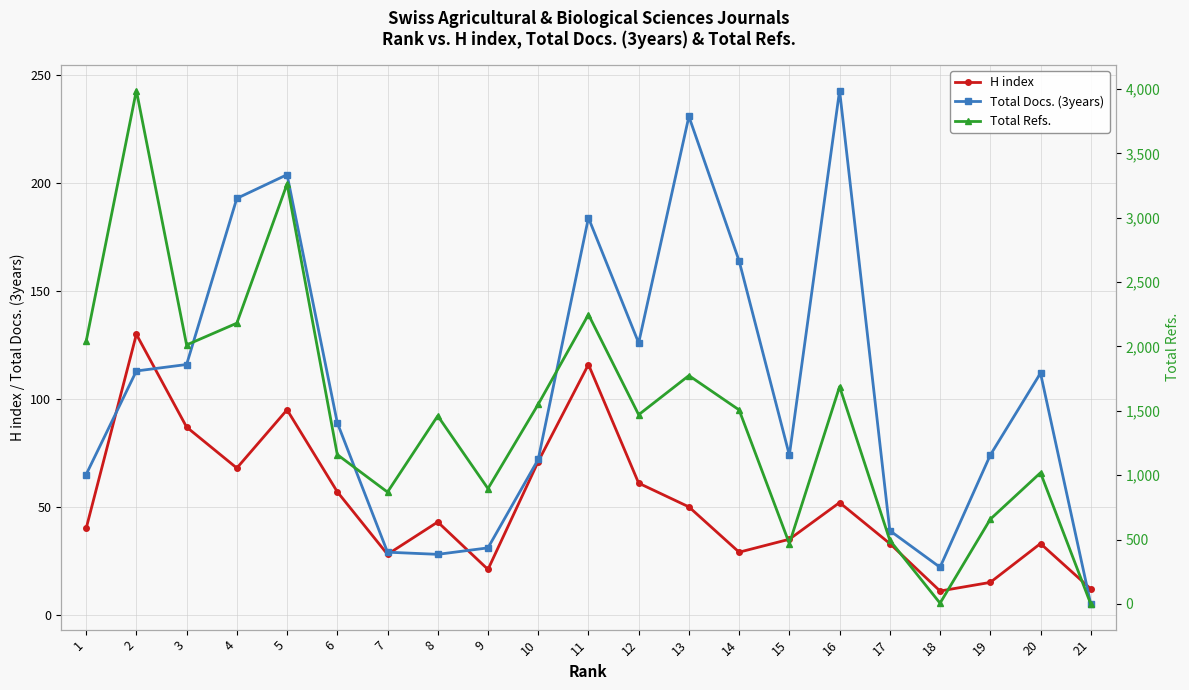

Which series has the largest total across all categories?

Total Refs.